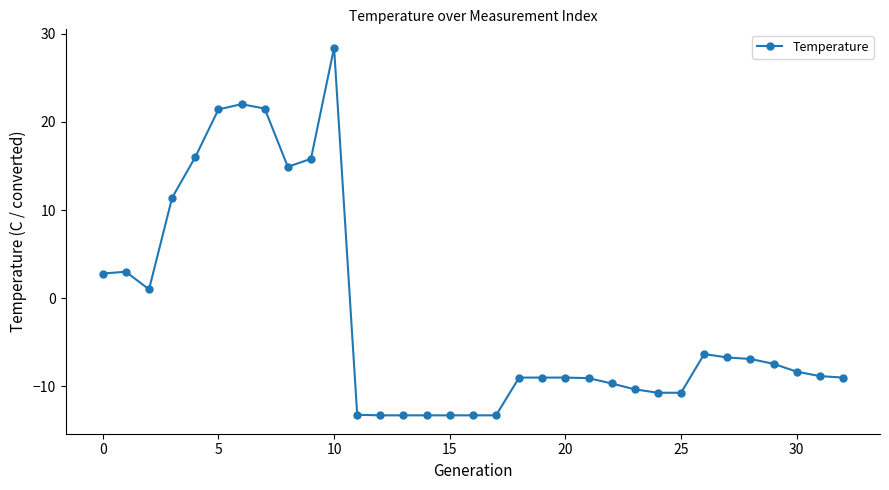

What is the difference between the maximum and second lowest values?

41.7